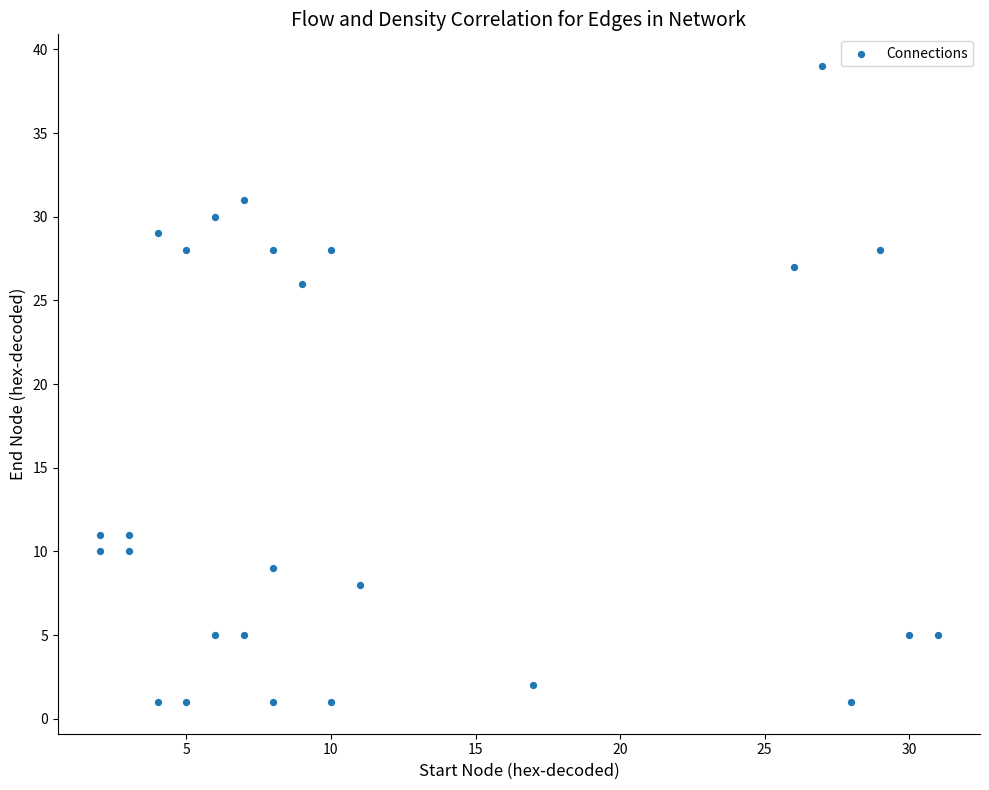

What is the range of X values (max minus min)?

29